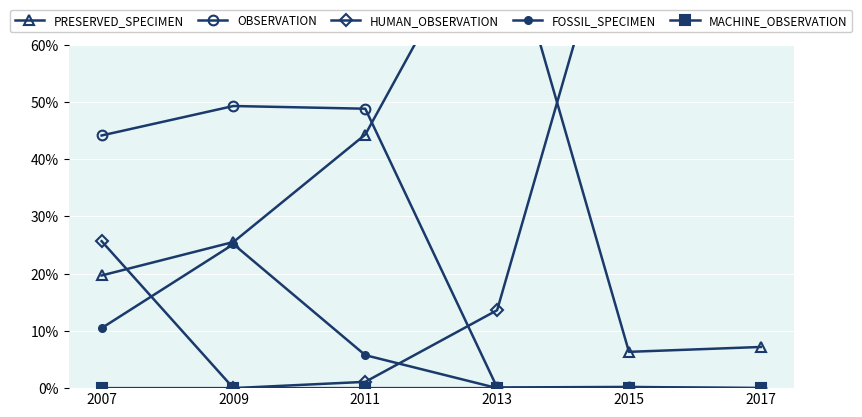

How many series are shown in this chart?

5